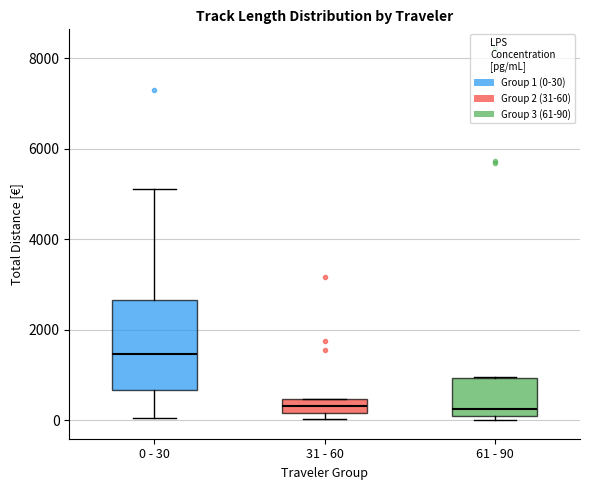

Reading left to right, read every box against the y-axis: the position of its median line, the range the box covers, and the ends of its whiskers. The values are not printed on the chart, so give them approximately, as read against the axis.

0 - 30: median 1400, box 600 to 2600, whiskers 0 to 5200
31 - 60: median 400 (inside the box), box 200 to 400, whiskers 0 to 400
61 - 90: median 200, box 0 to 1000, whiskers 0 (just below the box's lower edge) to 1000